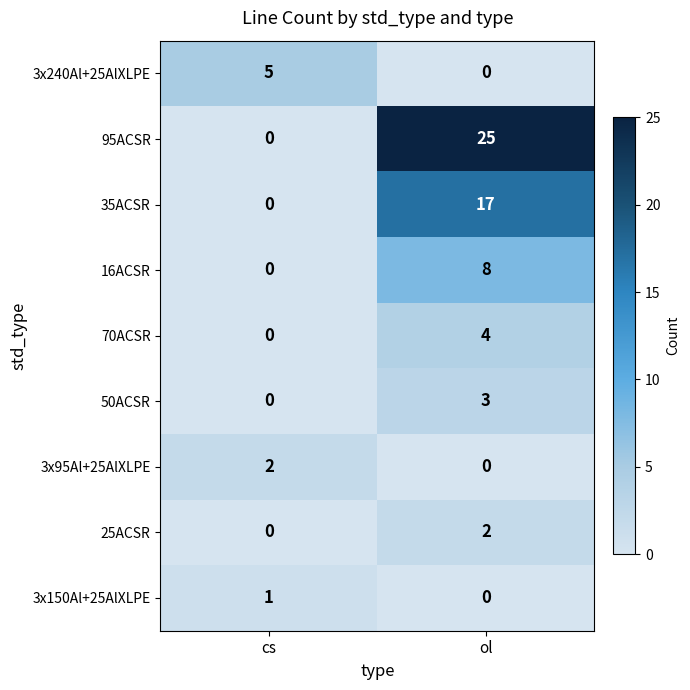

List the labels in order of 25ACSR value, smallest first.

cs, ol